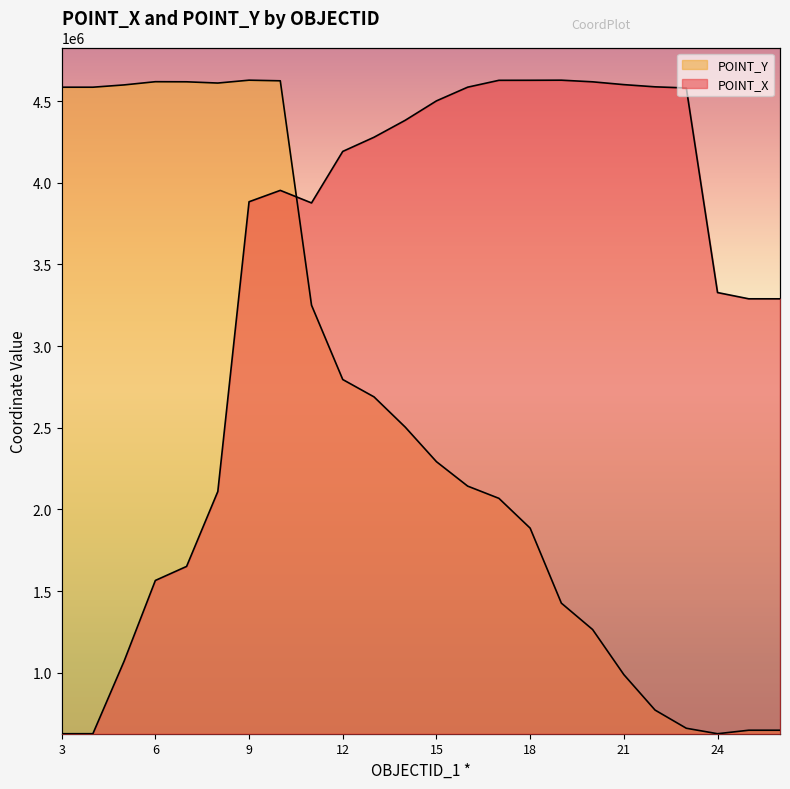

At which category does the chart reach its peak across all series?

19